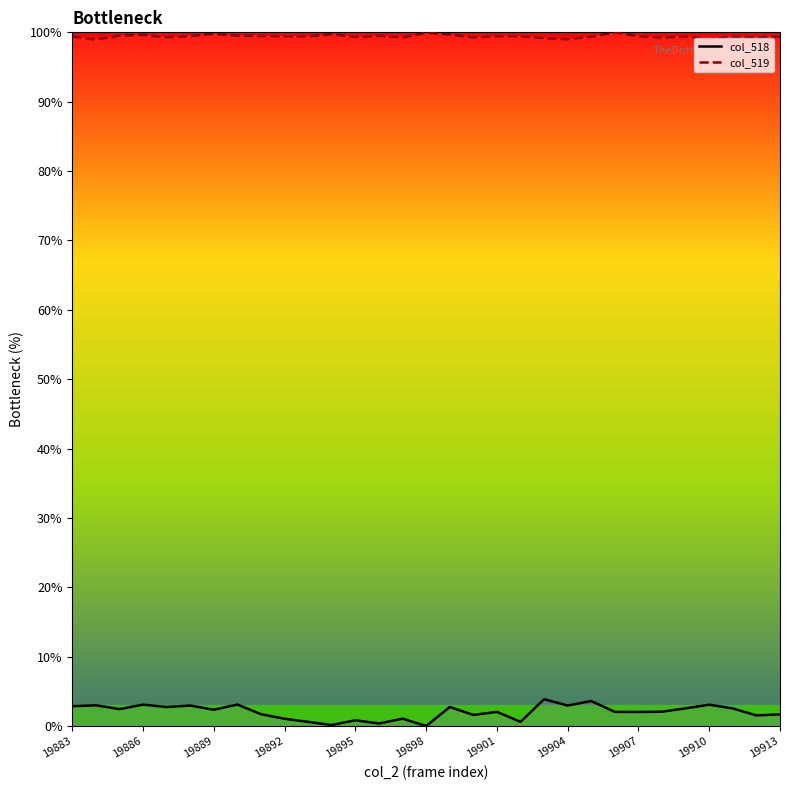

What is the total value across all series at 19904?

102.6